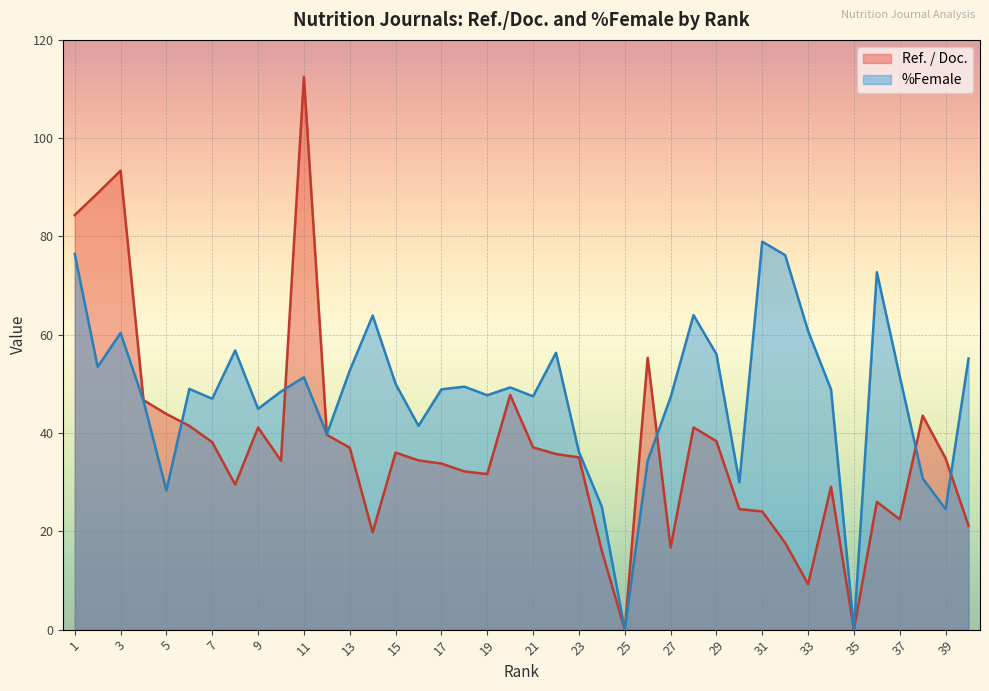

How many lines are shown in the chart?

2